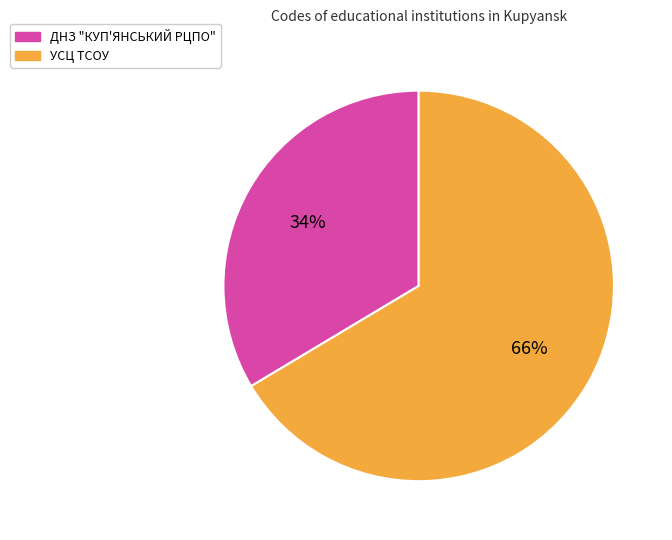

Is it true that УСЦ ТСОУ is 66% of the pie?

True